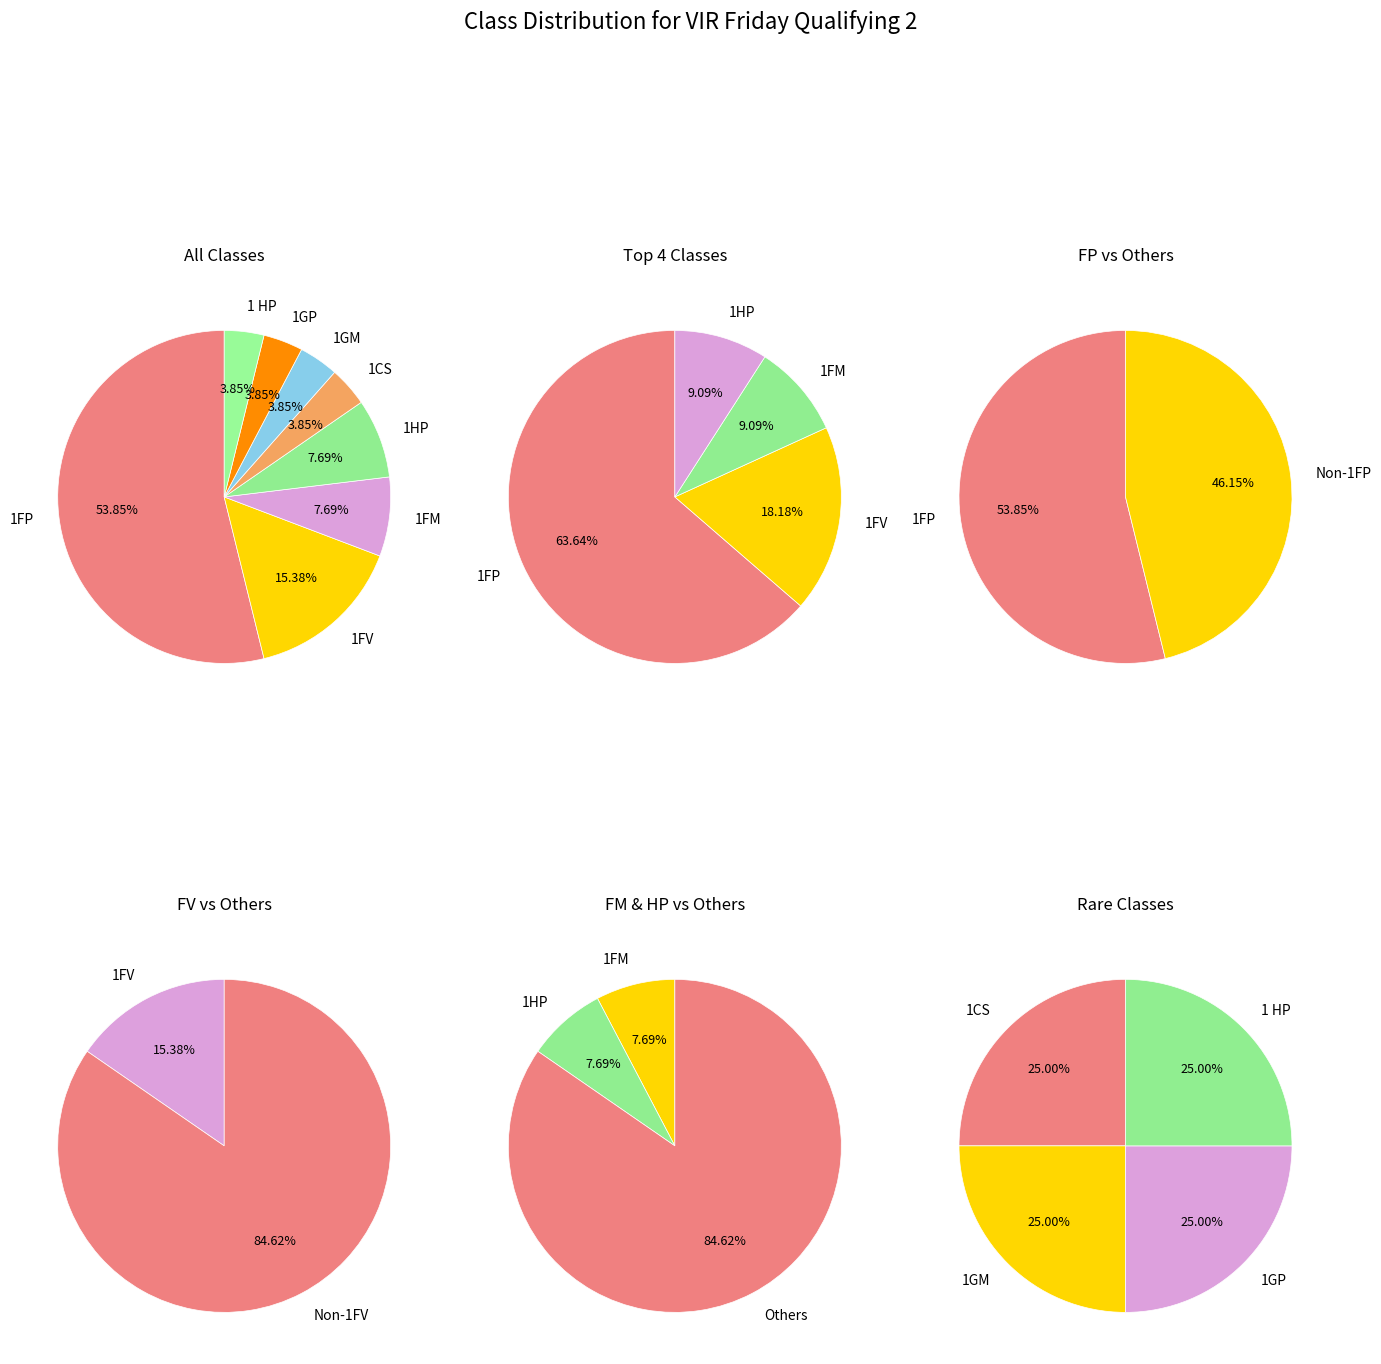

To the nearest percent, what is the combined percentage of 1FV and 1CS?

19%